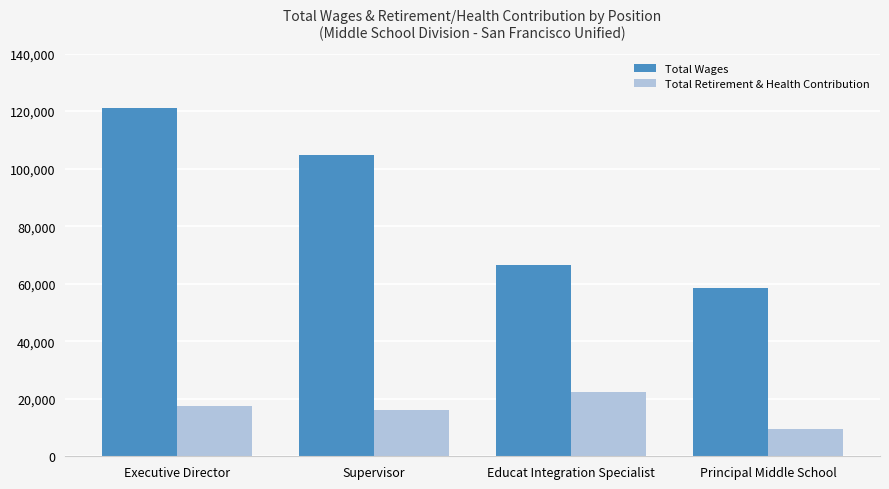

What is the difference between the second highest and minimum values in the Total Wages series?

46268